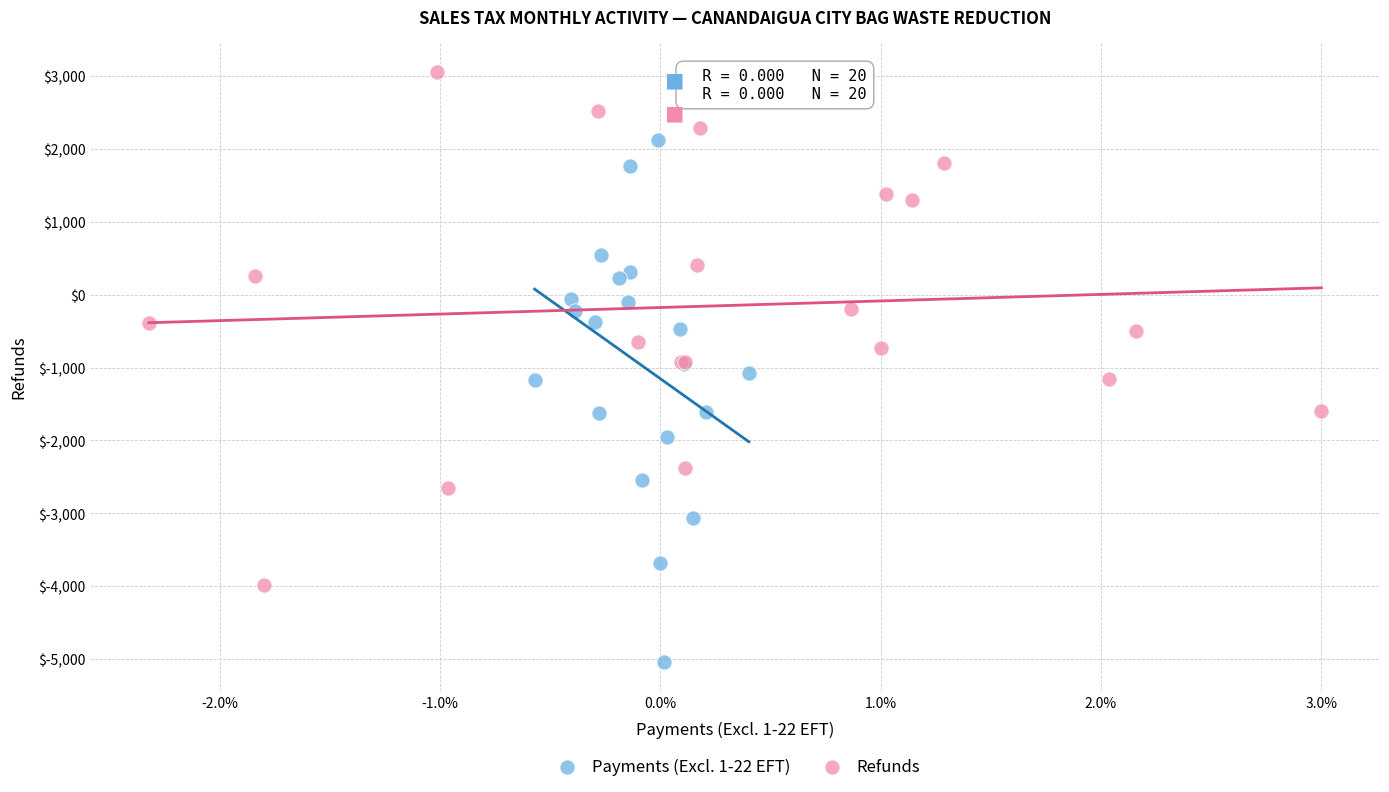

Which series contains the highest Y value?

Refunds